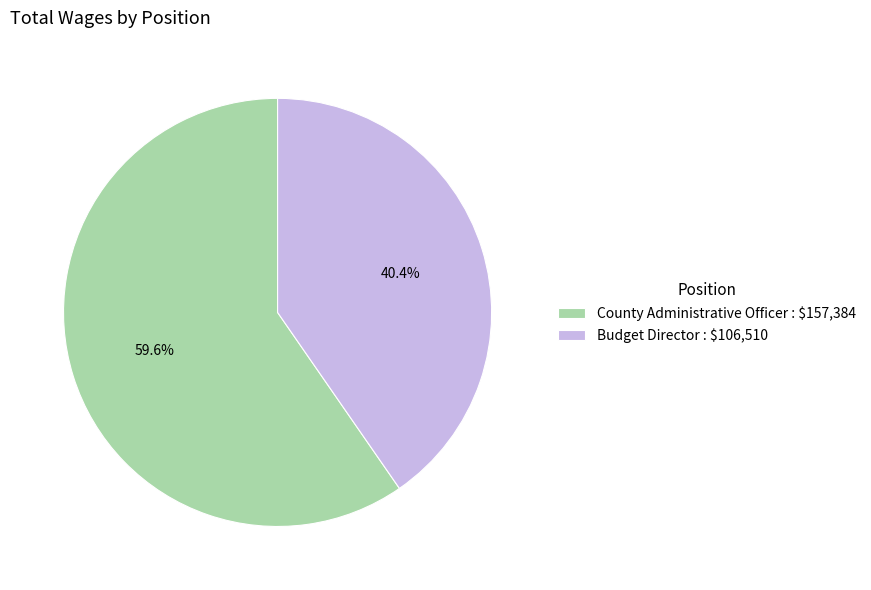

To the nearest percent, what percentage of the pie is County Administrative Officer?

60%